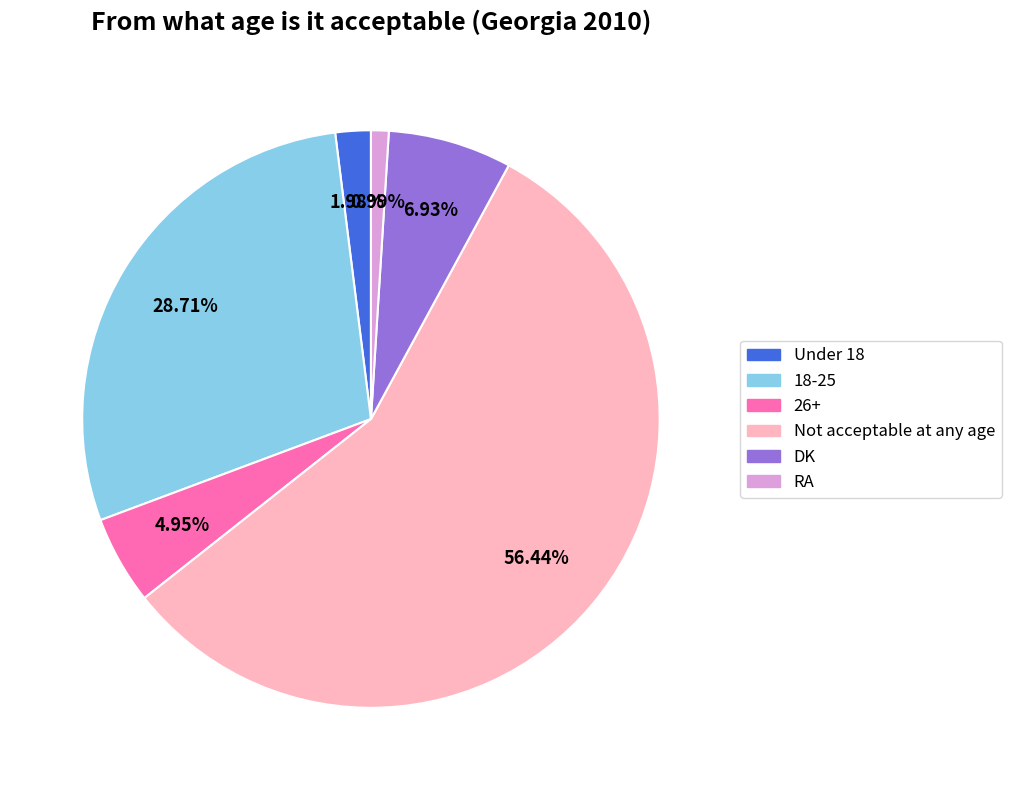

Which slice represents more than half of the pie?

Not acceptable at any age